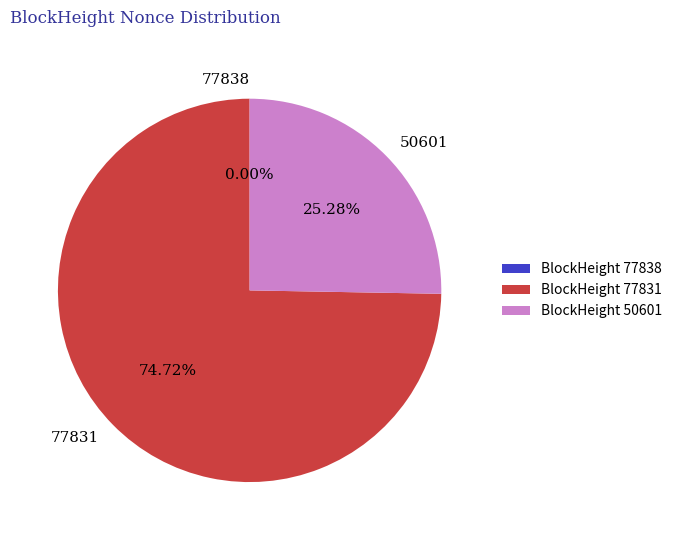

What percentage is the 50601 slice, to the nearest percent?

25%